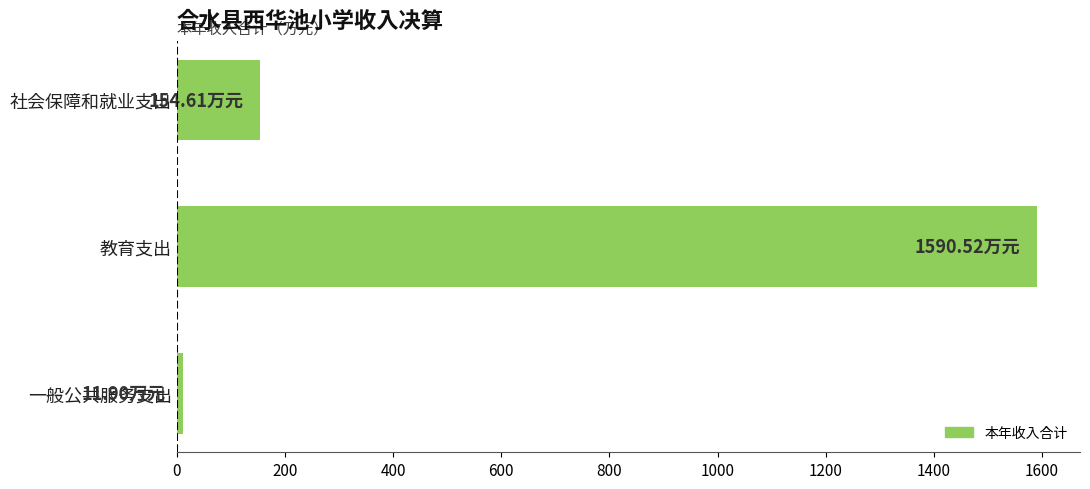

Which has a higher value, 一般公共服务支出 or 教育支出?

教育支出